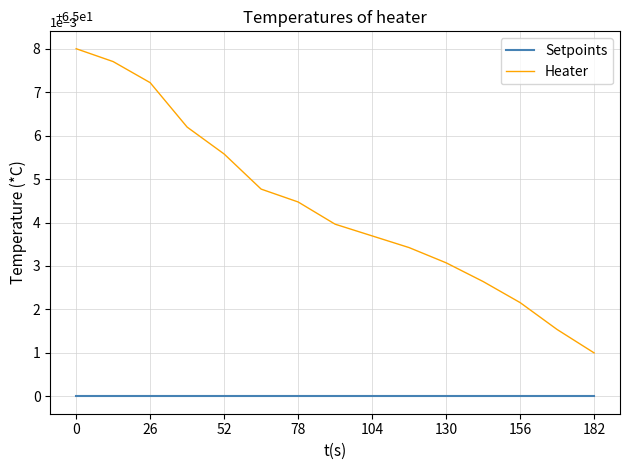

True or false: Setpoints and Heater cross at least once.

False